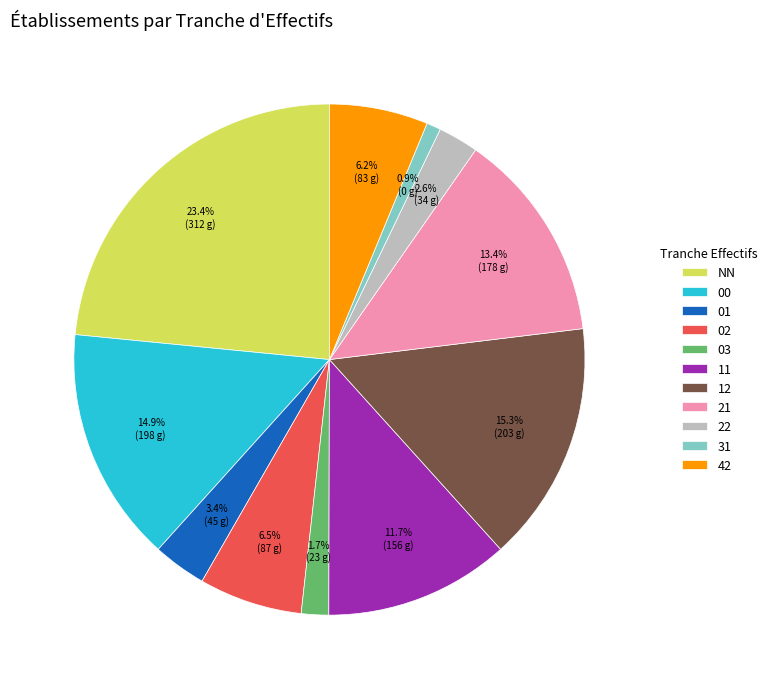

Combined, do 01 and 00 account for over 50%?

No